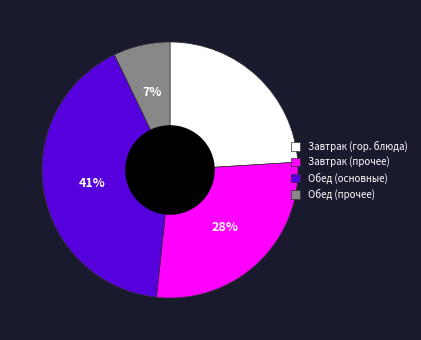

Do Обед (прочее) and Обед (основные) together represent more than half of the pie?

No